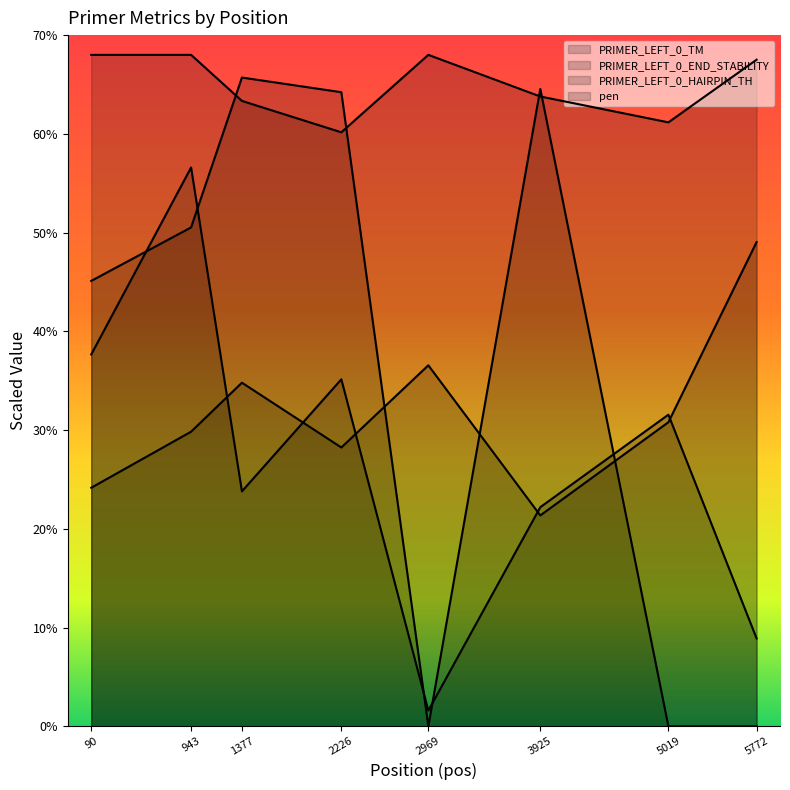

After their last crossing, which series has the higher values: PRIMER_LEFT_0_HAIRPIN_TH or PRIMER_LEFT_0_END_STABILITY?

PRIMER_LEFT_0_END_STABILITY